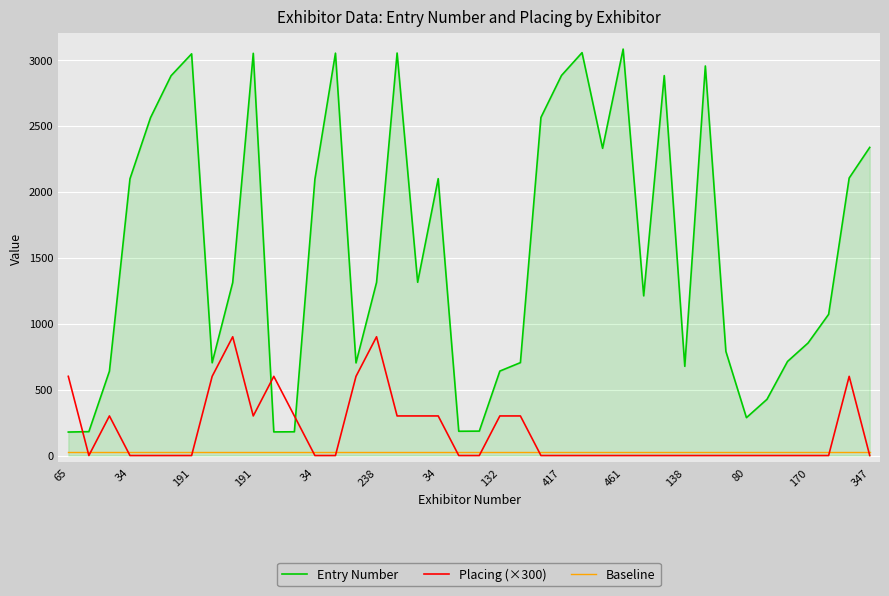

What is the greatest value displayed?

3080